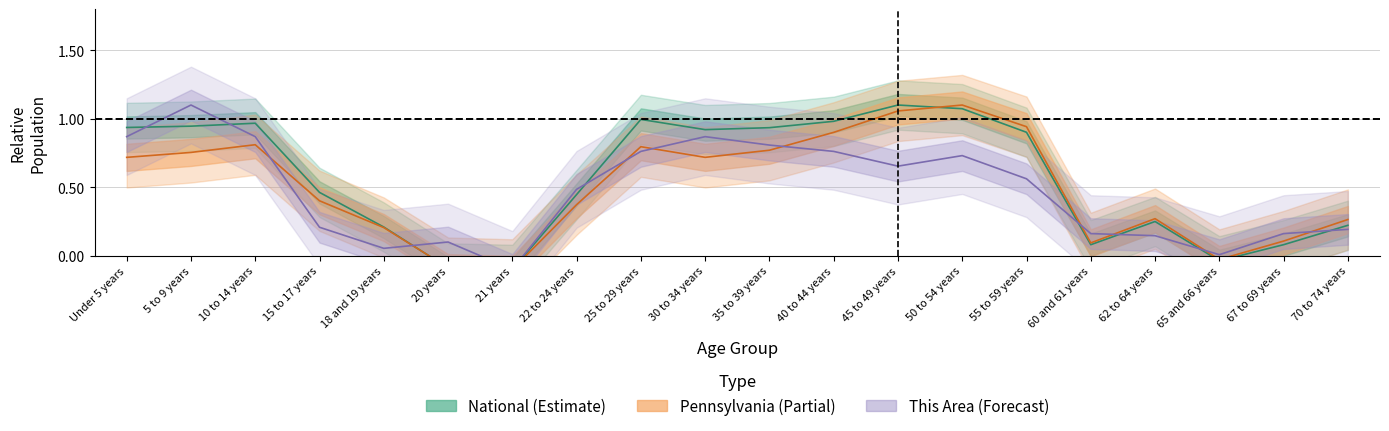

How many negative values does the National series have?

3